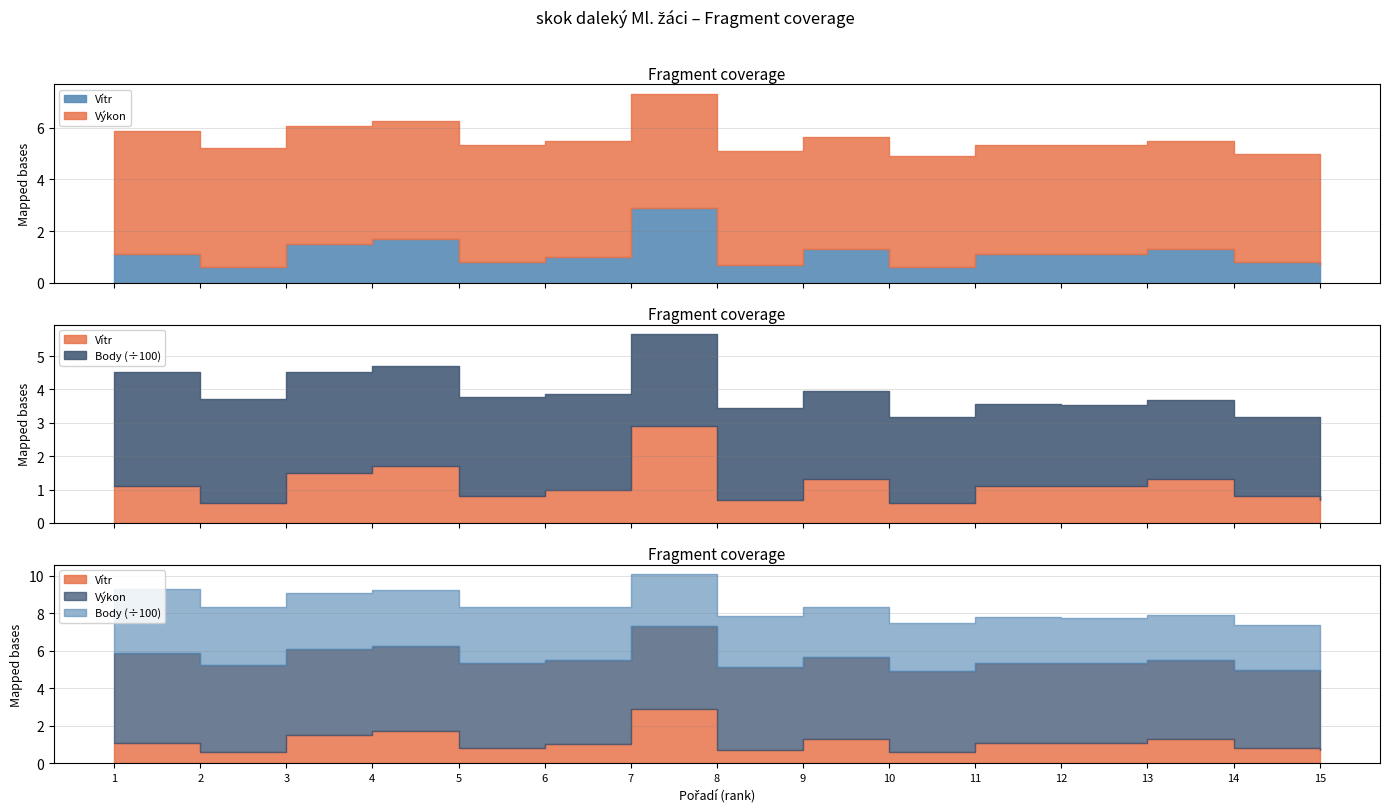

True or false: Výkon and Vítr intersect in this chart.

False